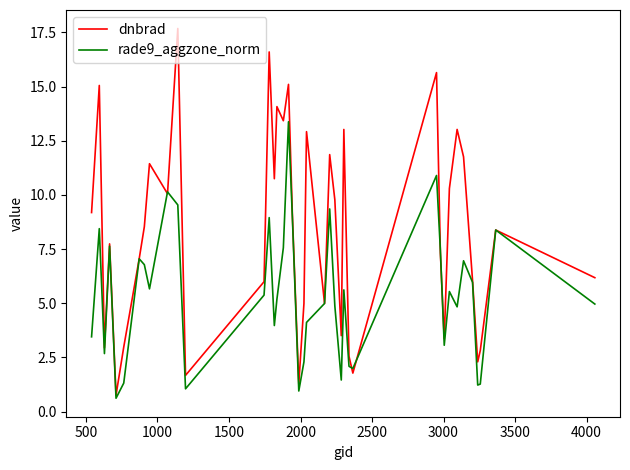

List the series in order of their overall mean, lowest first.

rade9_aggzone_norm, dnbrad